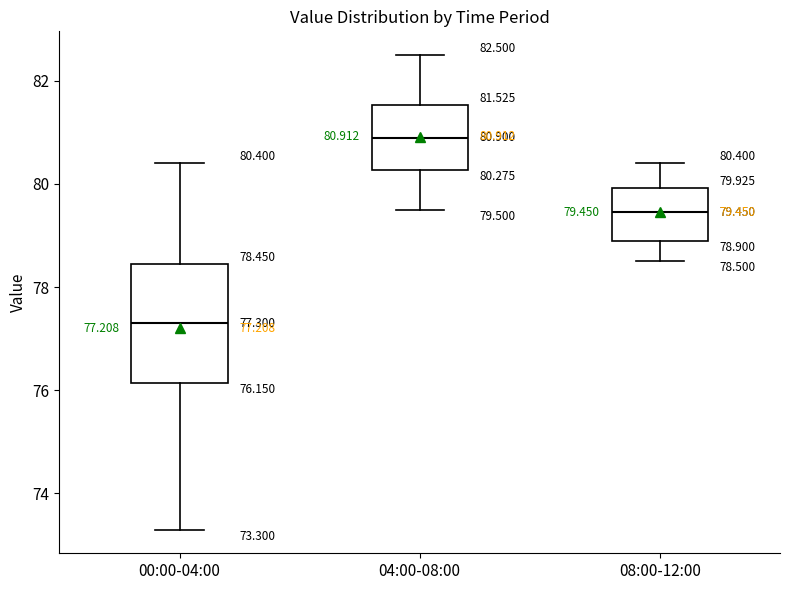

Comparing the boxes themselves (not the whiskers), which one is the tallest?

00:00-04:00